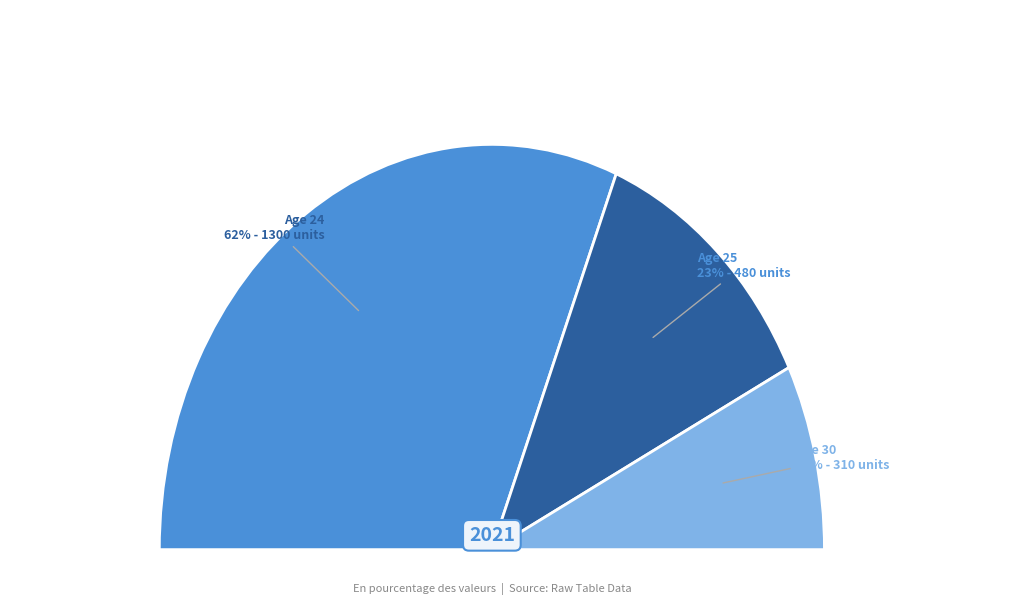

How many slices are in this pie chart?

3